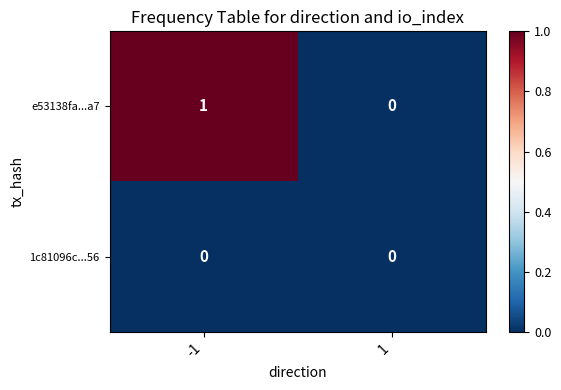

Is the value of e53138fa...a7 at -1 greater than the value of 1c81096c...56 at -1?

Yes